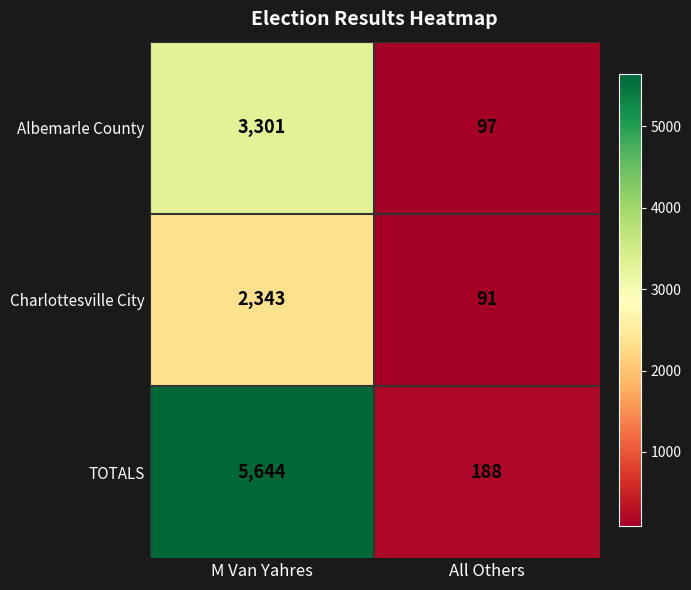

Reading left to right, extract all data points from this chart.

Albemarle County: M Van Yahres=3301	All Others=97
Charlottesville City: M Van Yahres=2343	All Others=91
TOTALS: M Van Yahres=5644	All Others=188